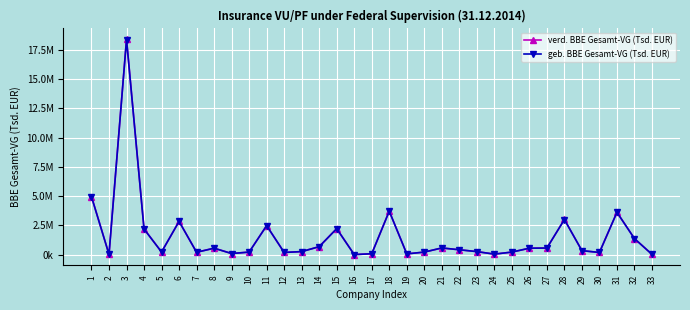

Is this an area chart (filled region under the line)?

No